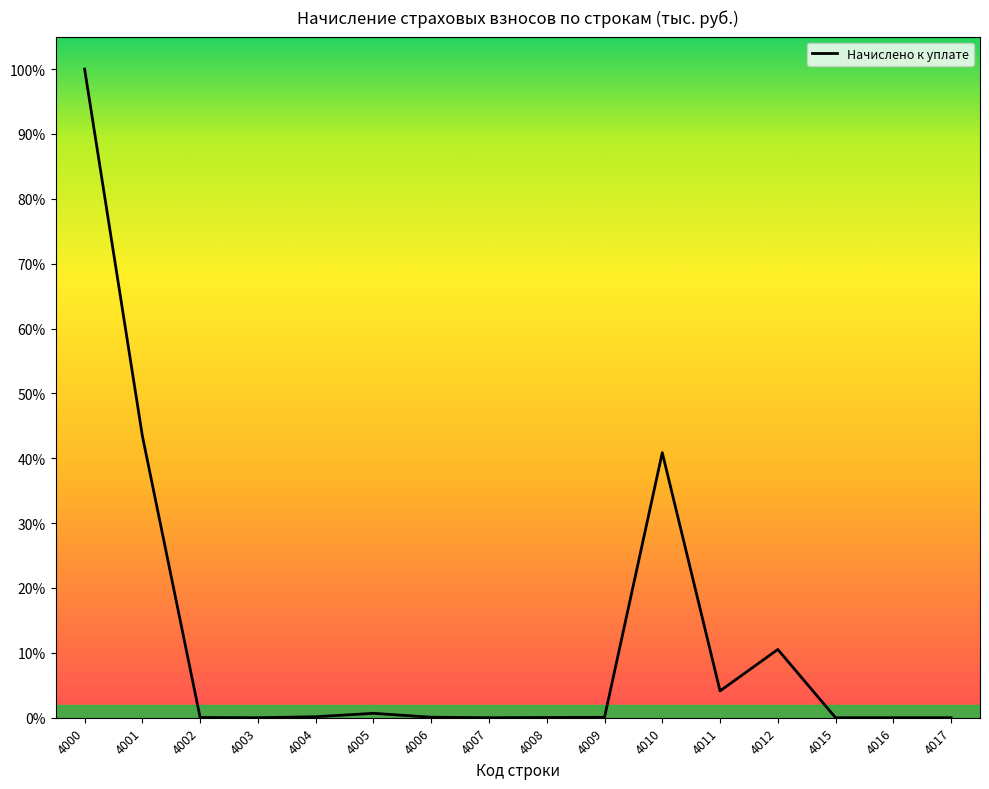

Is this an area chart (filled region under the line)?

Yes